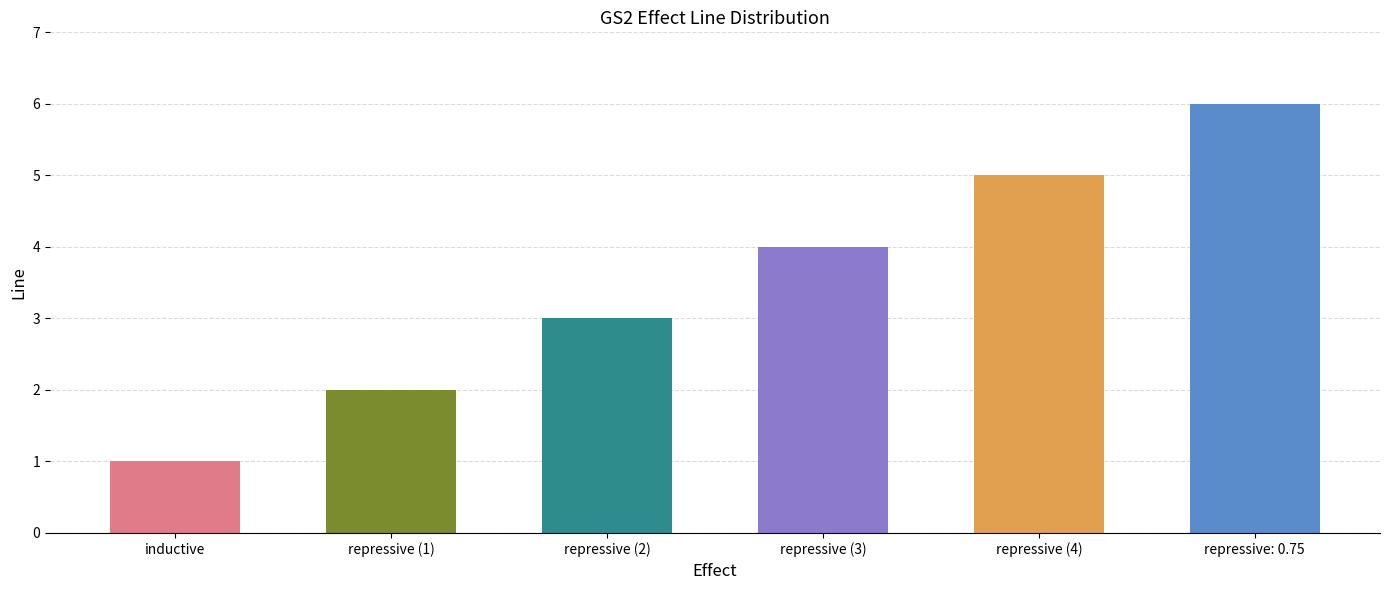

Reading right to left, what are all the values shown in this chart?

repressive: 0.75=6	repressive (4)=5	repressive (3)=4	repressive (2)=3	repressive (1)=2	inductive=1